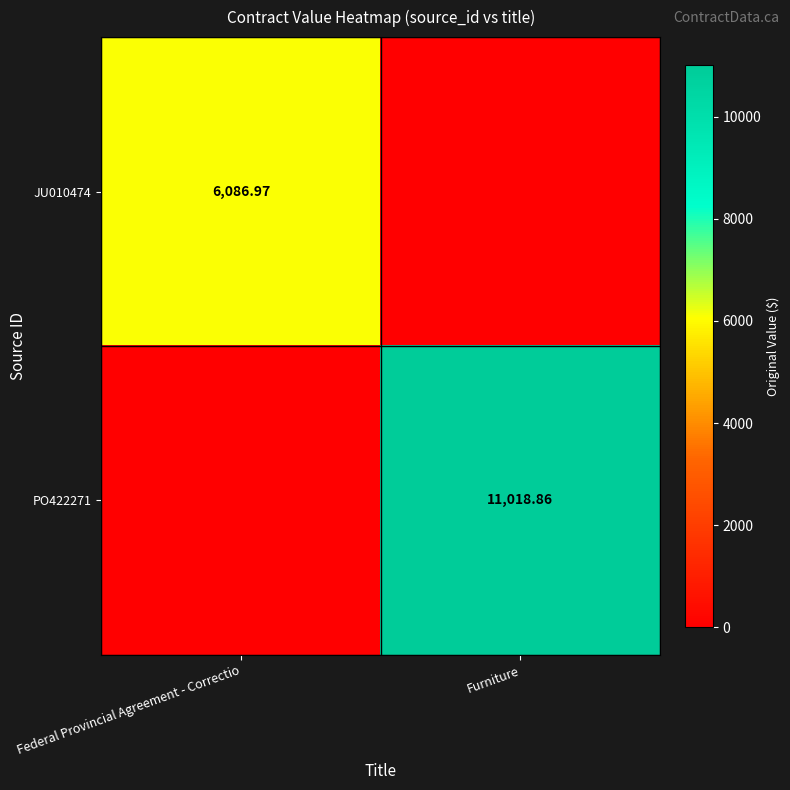

Is it true that PO422271 equals 7179.5 at Furniture?

False